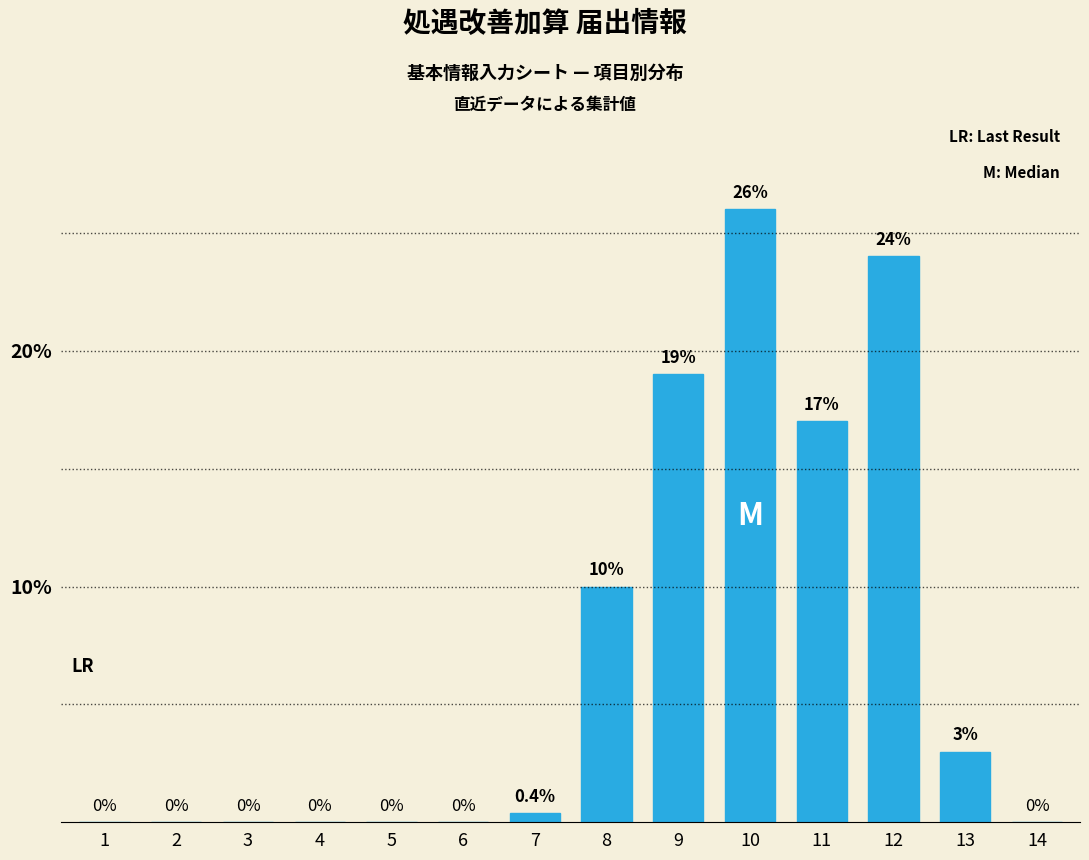

Reading left to right, extract all data points from this chart.

1=0.0	2=0.0	3=0.0	4=0.0	5=0.0	6=0.0	7=0.4	8=10.0	9=19.0	10=26.0	11=17.0	12=24.0	13=3.0	14=0.0